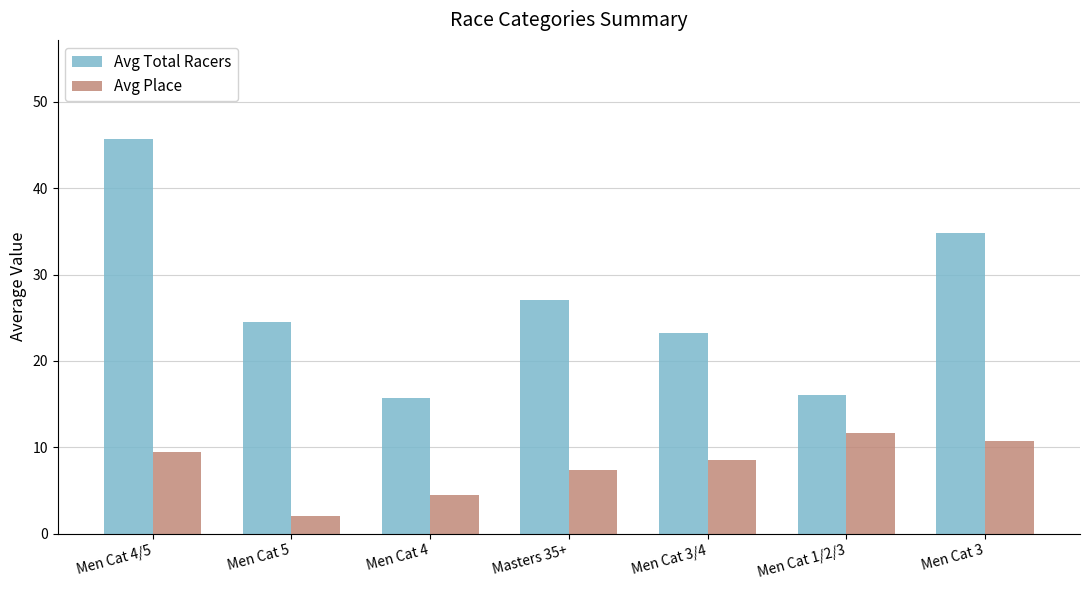

List the series in order of their overall mean, highest first.

Avg Total Racers, Avg Place